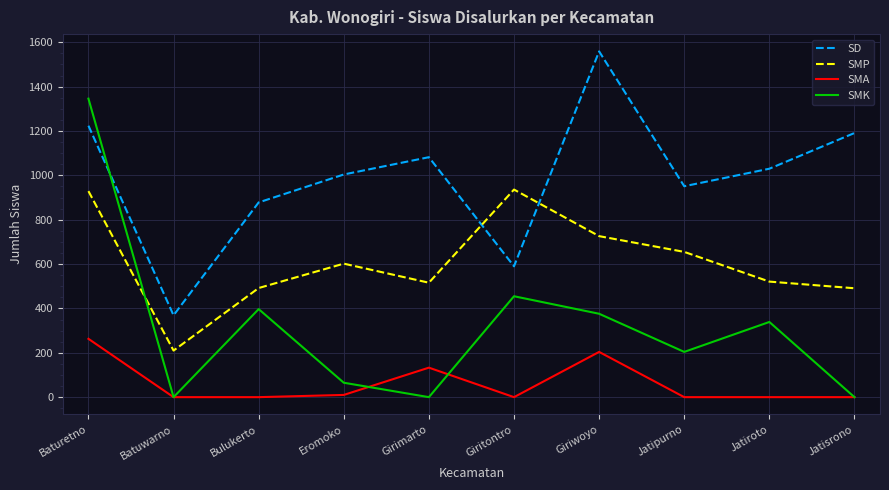

Which series has the largest total across all categories?

SD